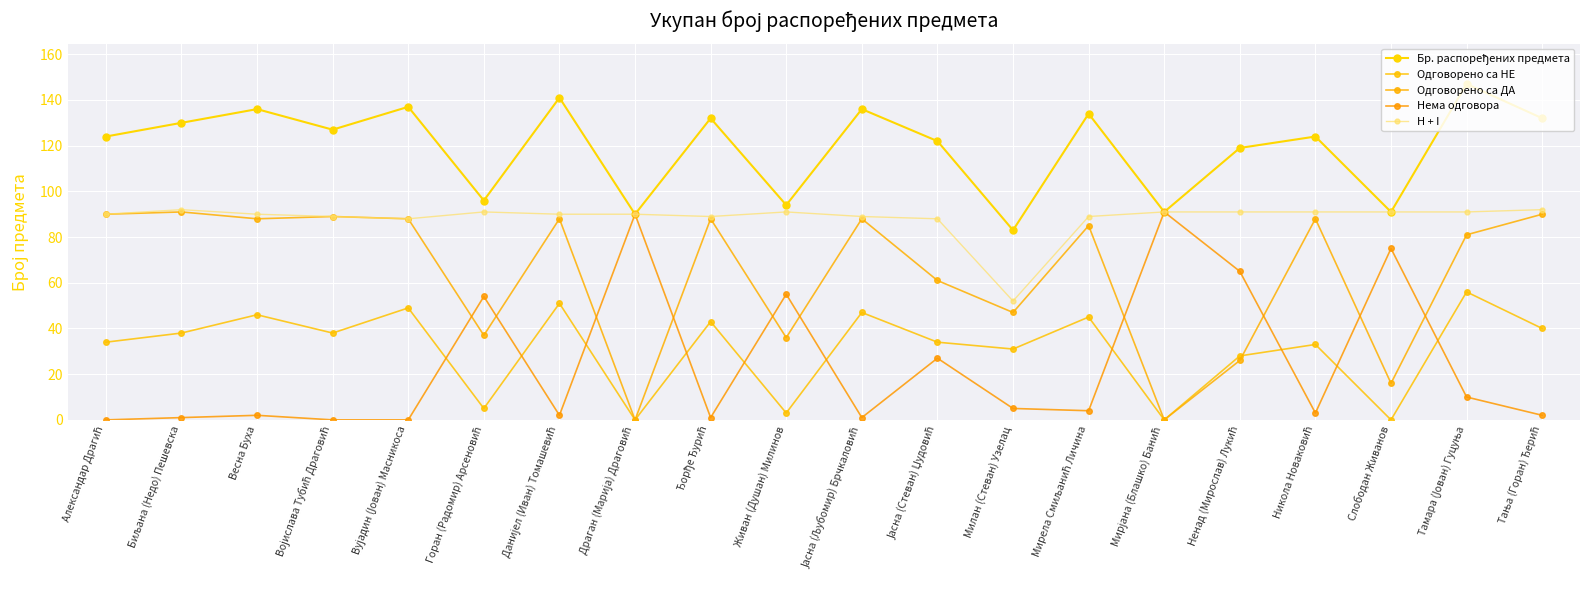

How many lines are shown in the chart?

5